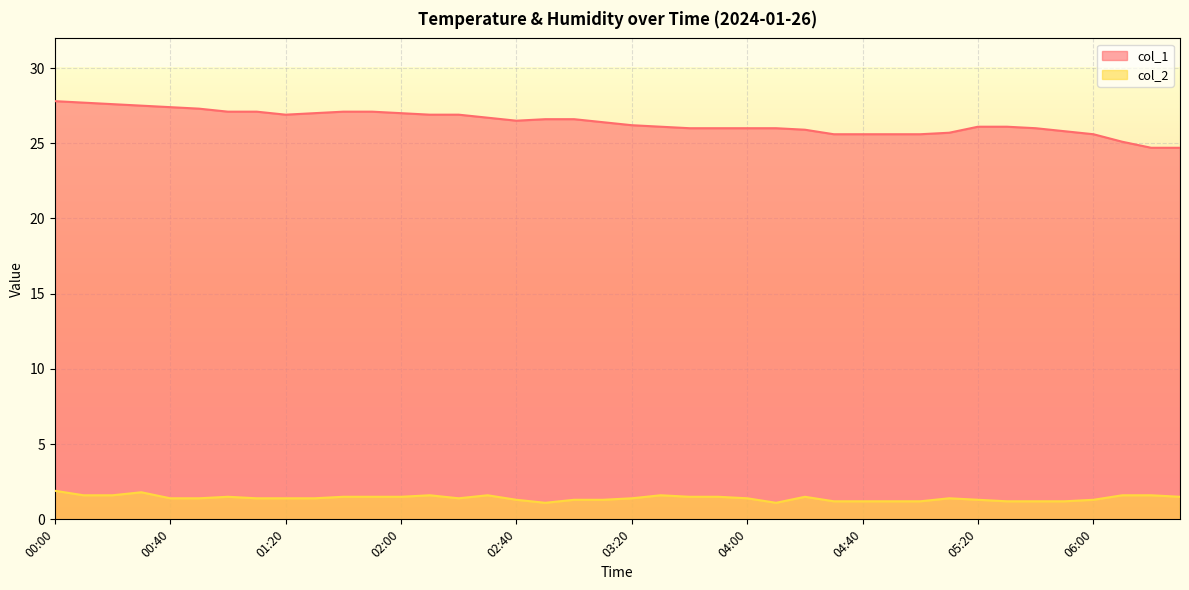

At which label does col_2 reach its minimum?

02:50